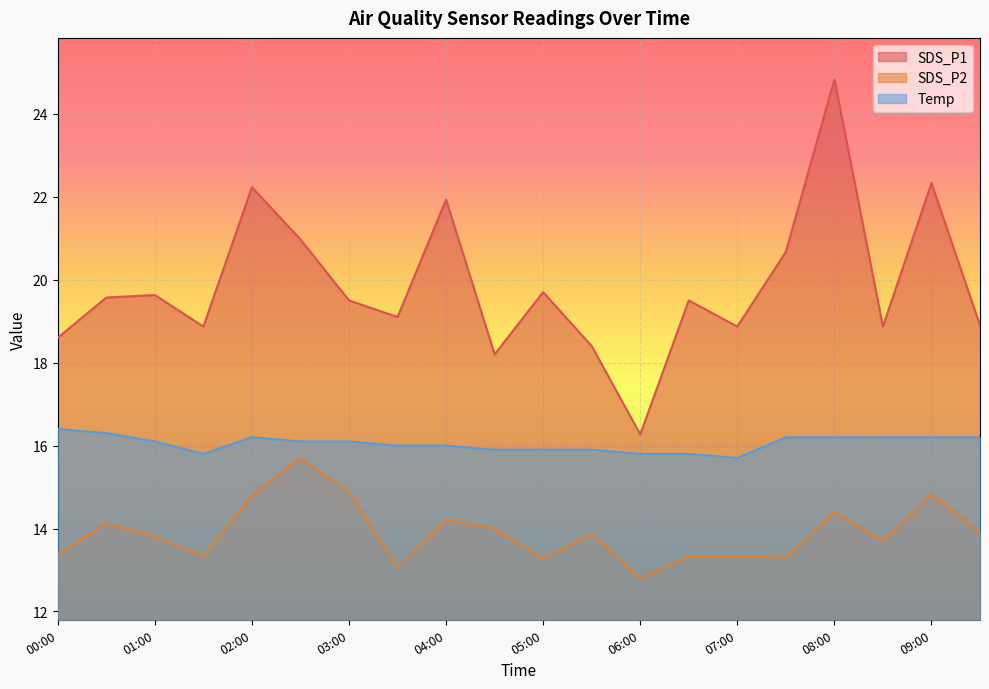

What is the difference between the highest and lowest values at 01:00?

5.8